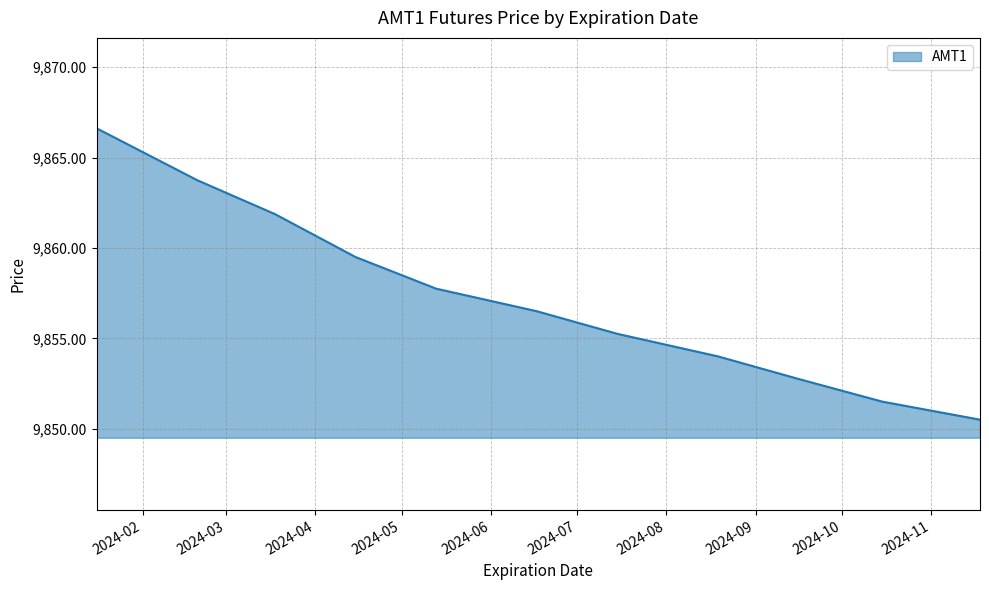

Does the chart display data point markers on the line(s)?

No